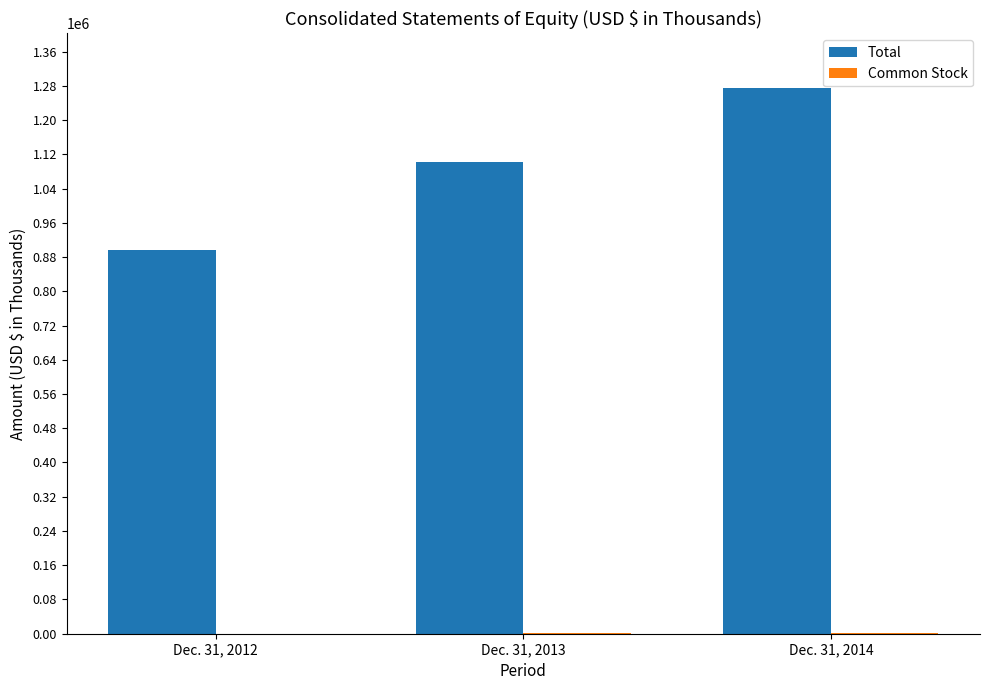

Which label corresponds to the largest value in the chart?

Dec. 31, 2014